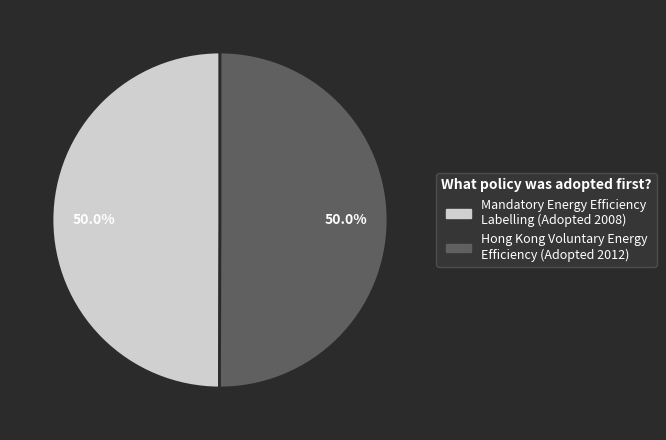

How many segments does this pie chart have?

2